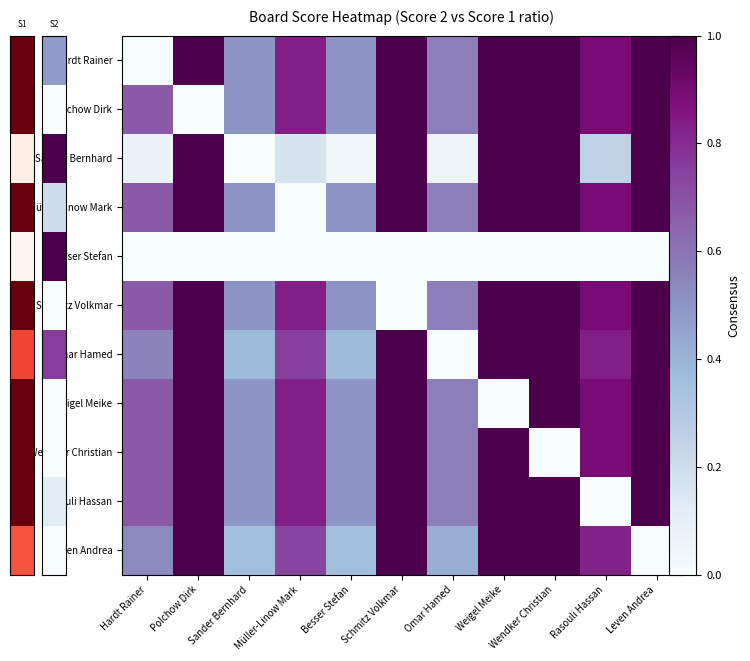

What is the spread (max minus min) of values at Besser Stefan?

0.5